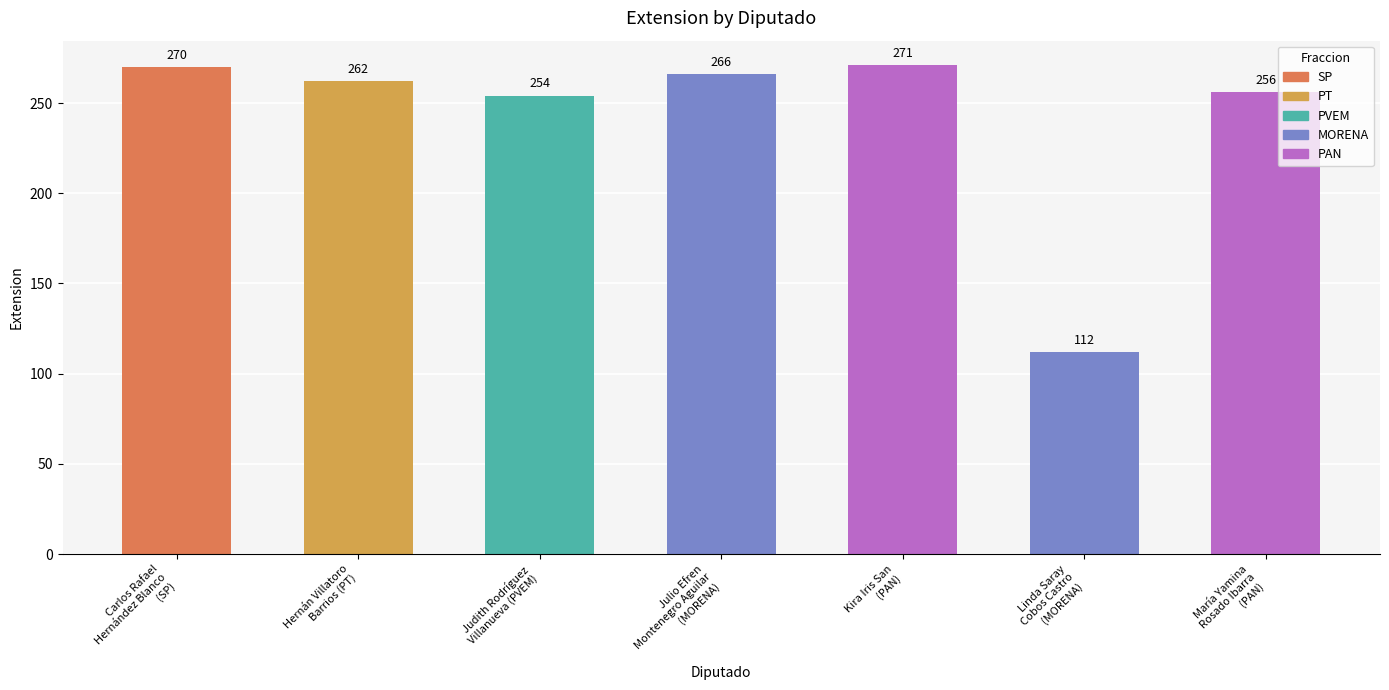

Rank the categories by value from lowest to highest.

Linda Saray
Cobos Castro
(MORENA), Judith Rodríguez
Villanueva (PVEM), María Yamina
Rosado Ibarra
(PAN), Hernán Villatoro
Barrios (PT), Julio Efren
Montenegro Aguilar
(MORENA), Carlos Rafael
Hernández Blanco
(SP), Kira Iris San
(PAN)